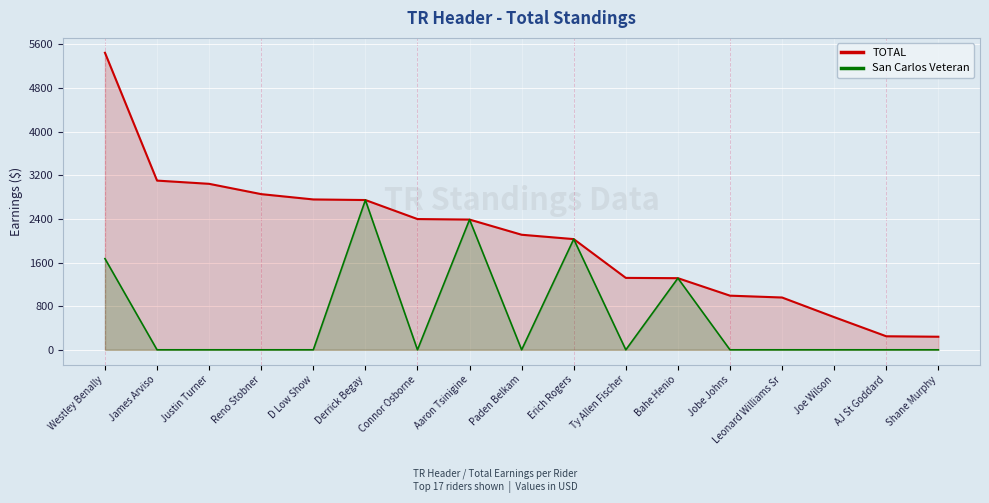

How many values in the San Carlos Veteran series exceed 0?

5